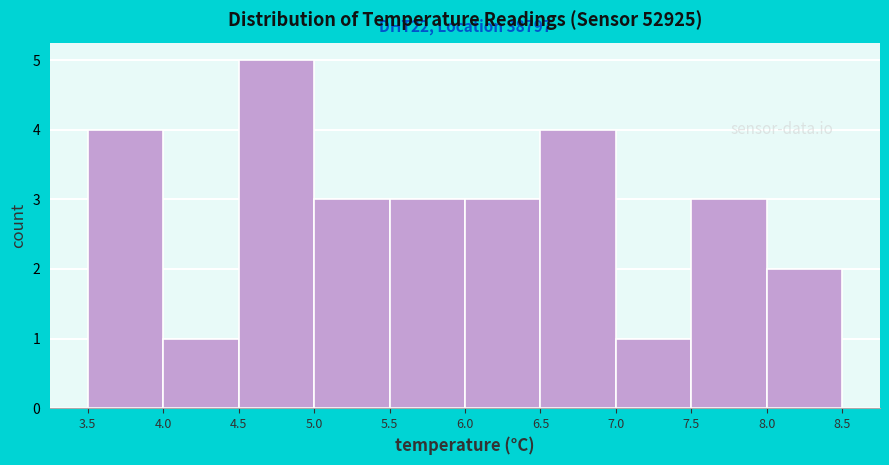

Over which range of the x-axis is the bar tallest?

4.5 to 5.0